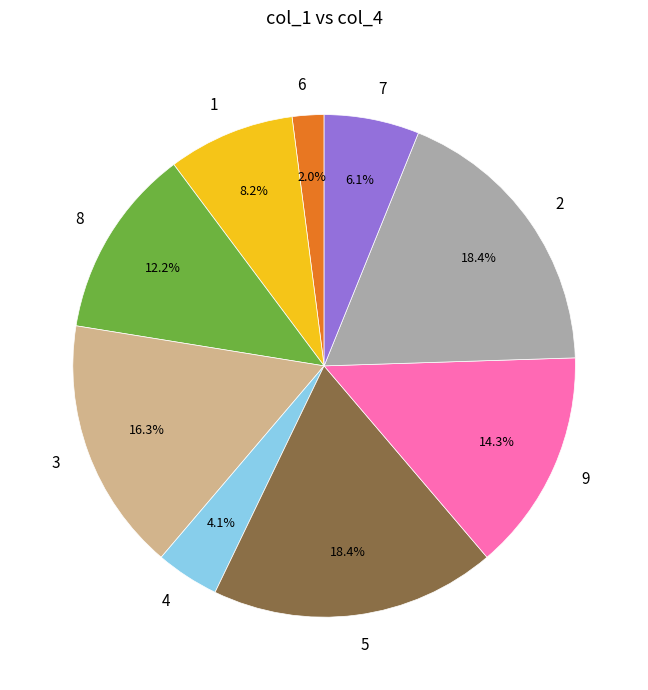

Does 4 account for over 50% of the chart?

No